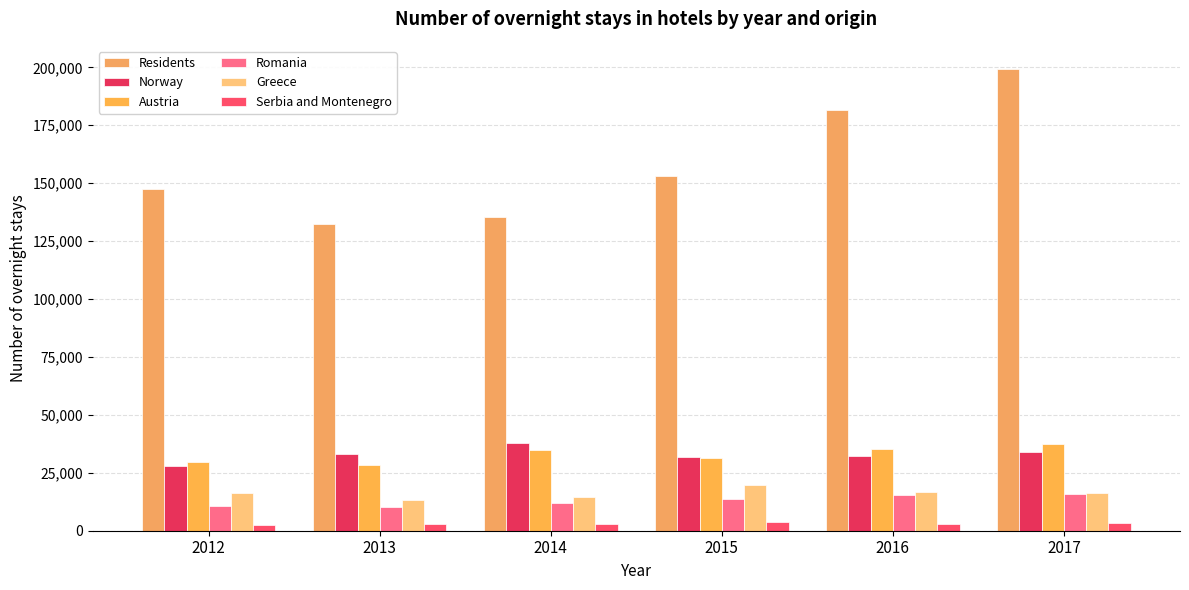

The value of Austria at 2016 is 35405. True or false?

True